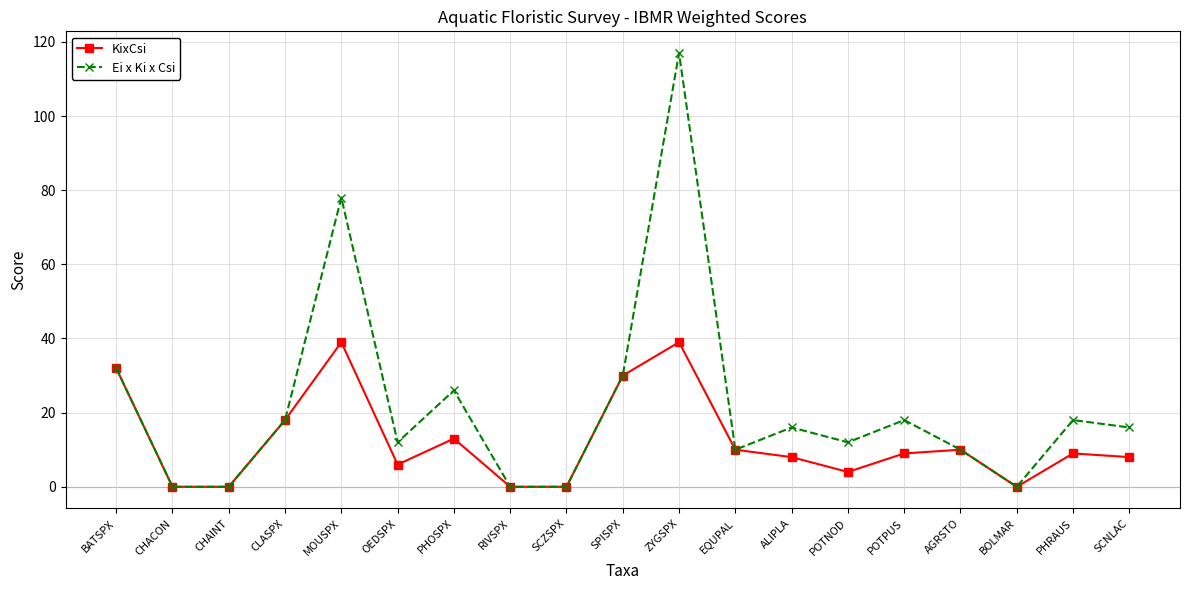

The value of KixCsi at SCZSPX is -22. True or false?

False